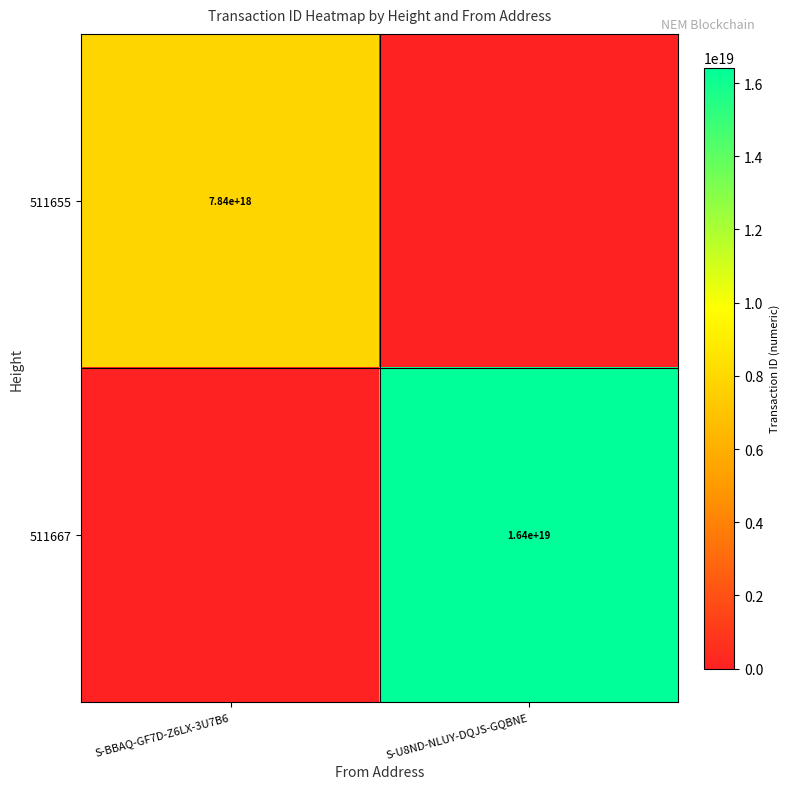

The 511655 series shows 4709008472613557248 at S-BBAQ-GF7D-Z6LX-3U7B6. True or false?

False